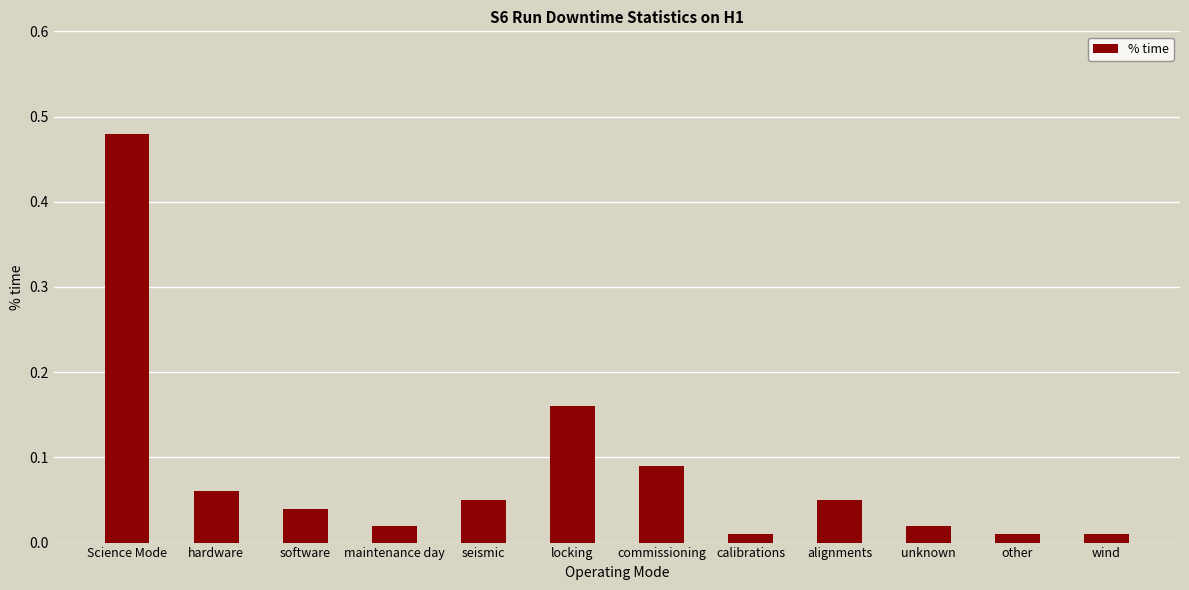

What is the label of the 12th bar from the right?

Science Mode